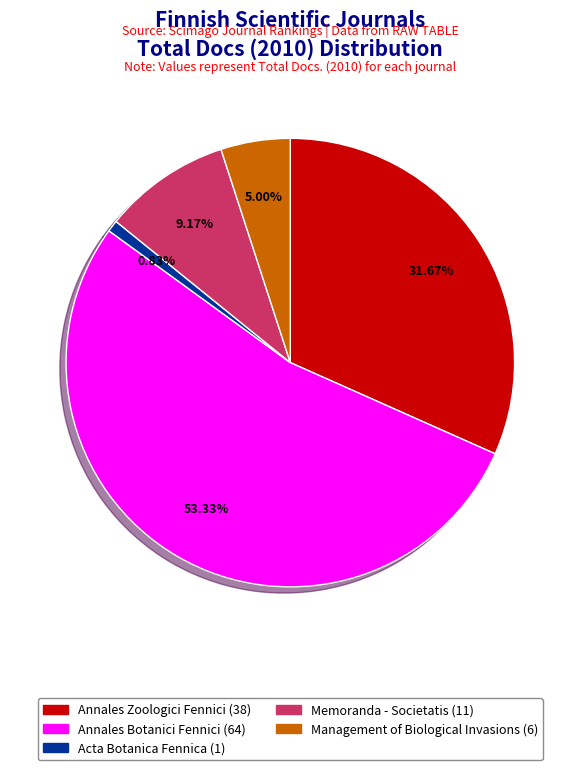

Is there any slice that represents more than half of the pie?

Yes